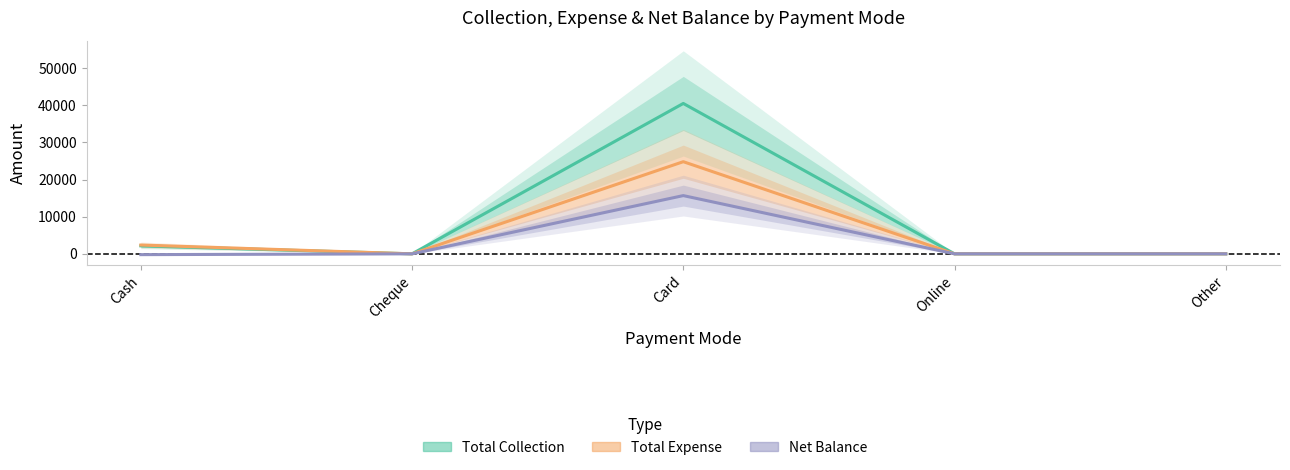

Rank the series by their average value, from highest to lowest.

Total Collection, Total Expense, Net Balance